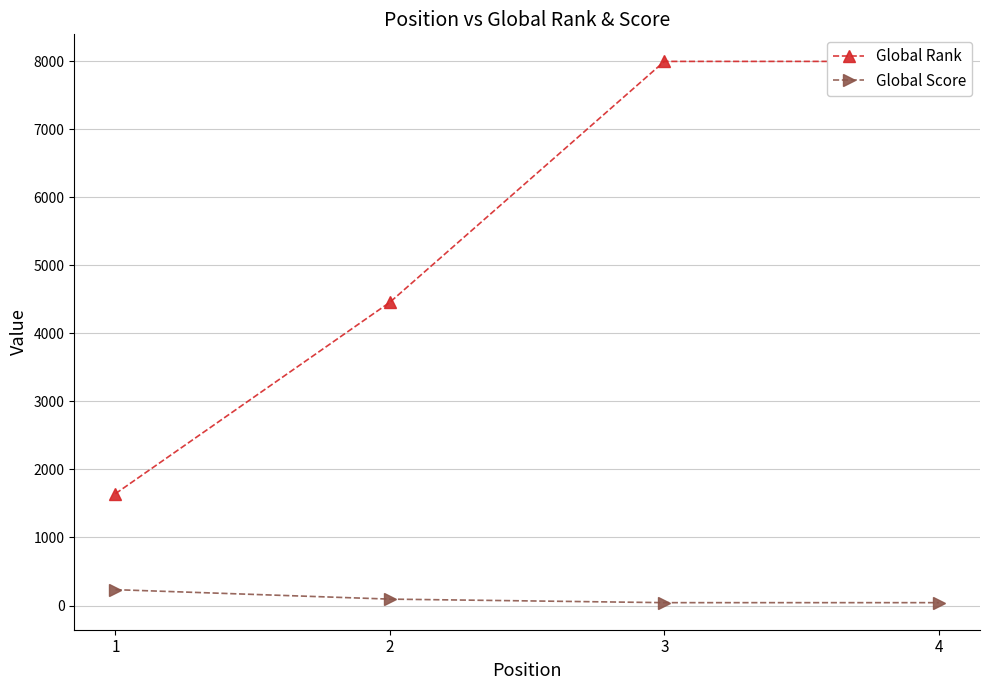

Is the value of Global Rank at 2 greater than the value of Global Score at 3?

Yes